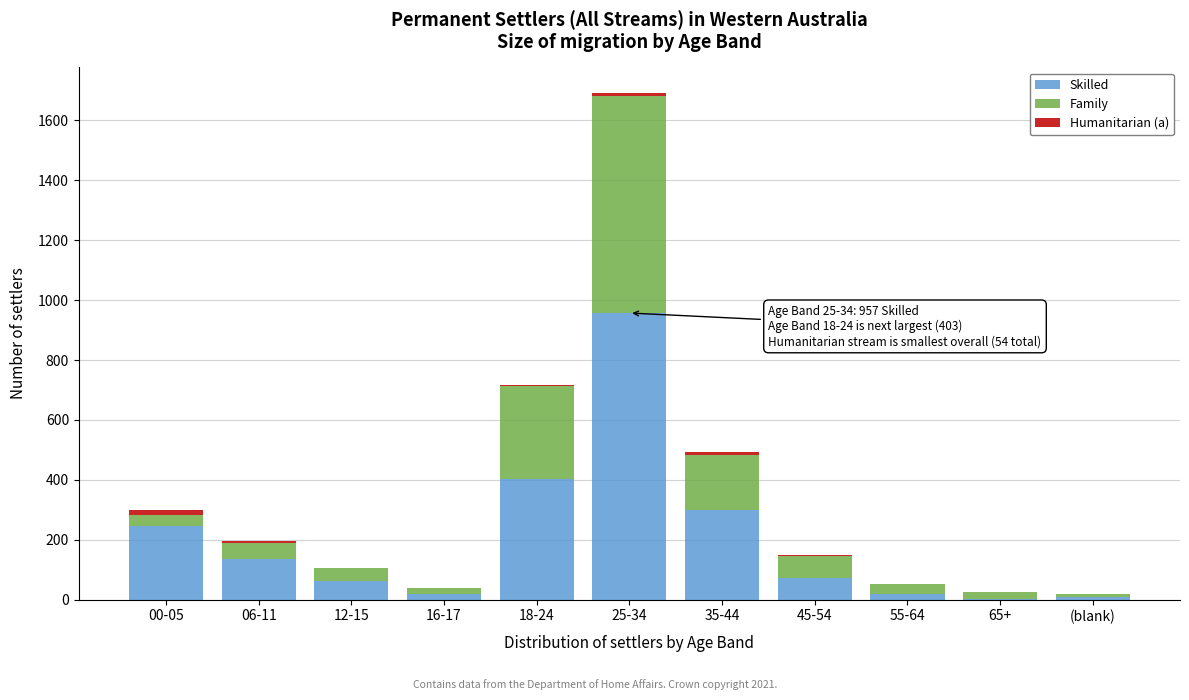

What is the maximum value for Skilled?

957